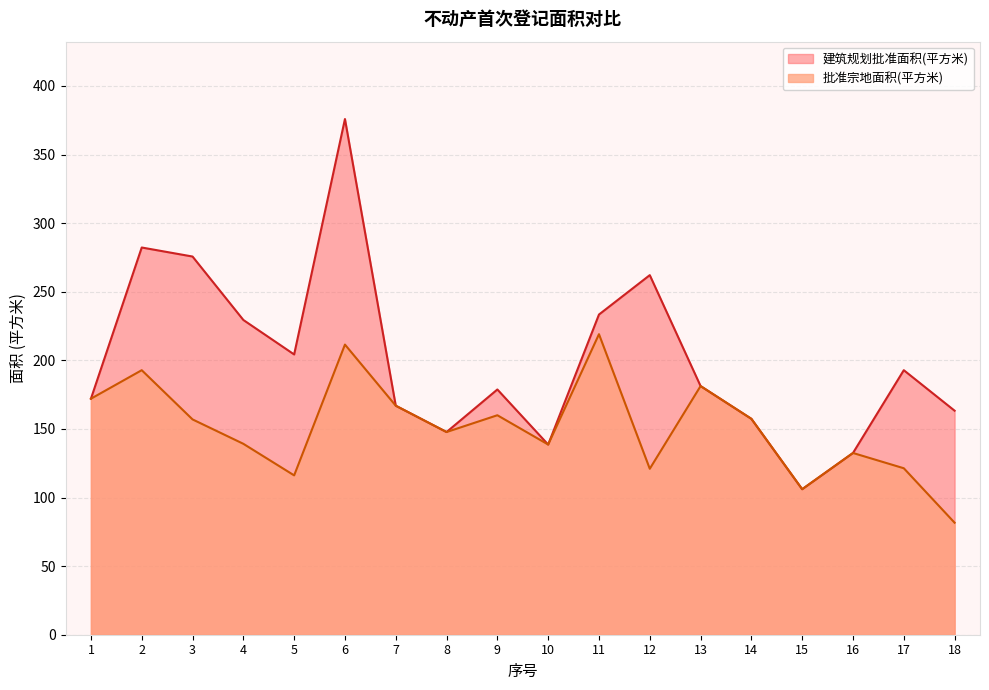

Where is the first local minimum for 批准宗地面积(平方米)?

5